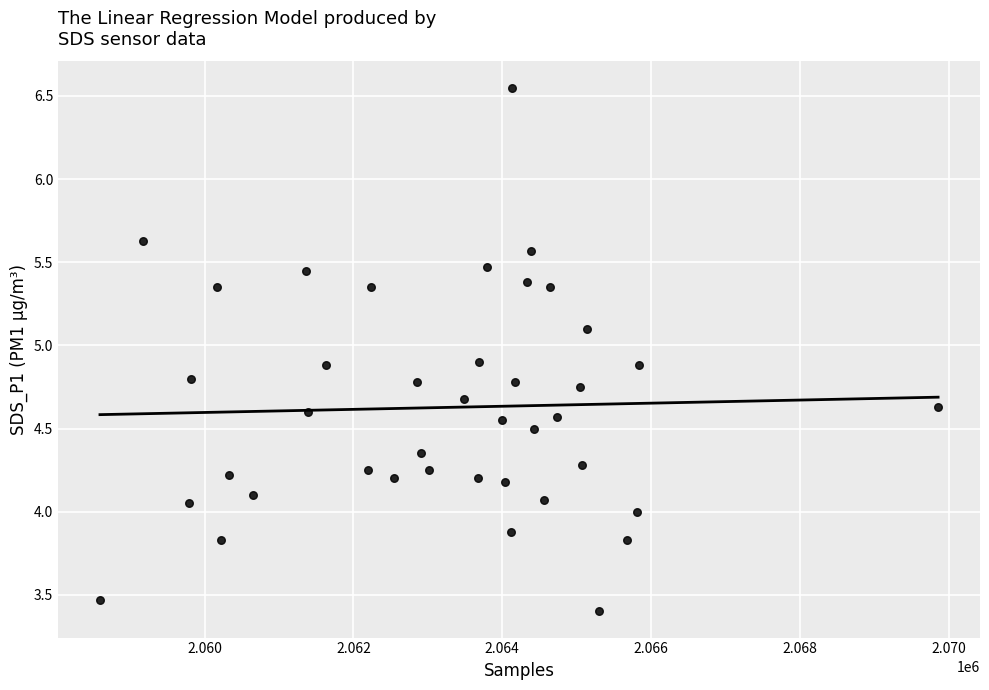

What is the range of X values (max minus min)?

11262.0